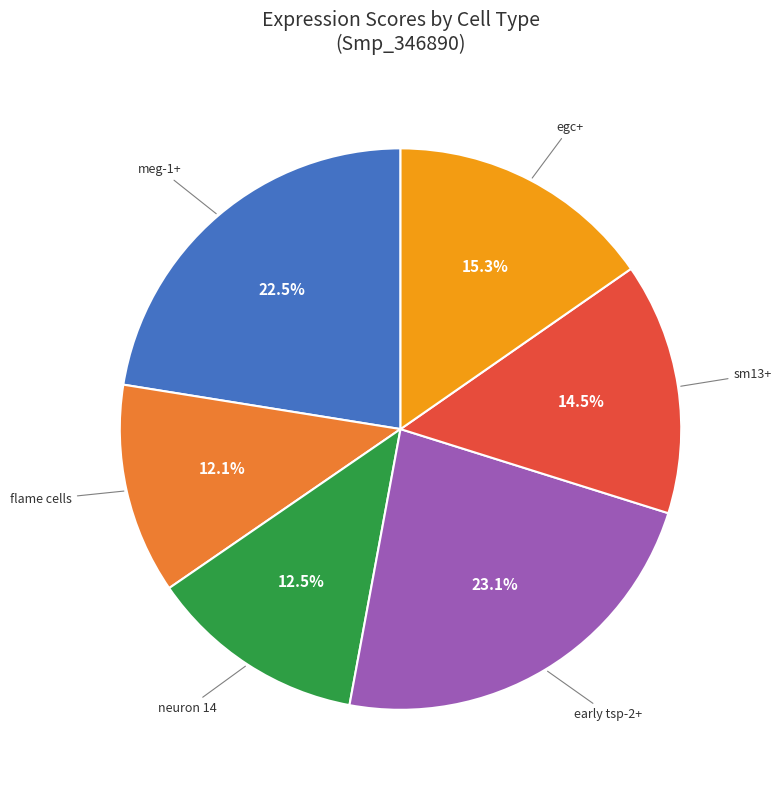

Between neuron 14 and egc+, which is larger?

egc+